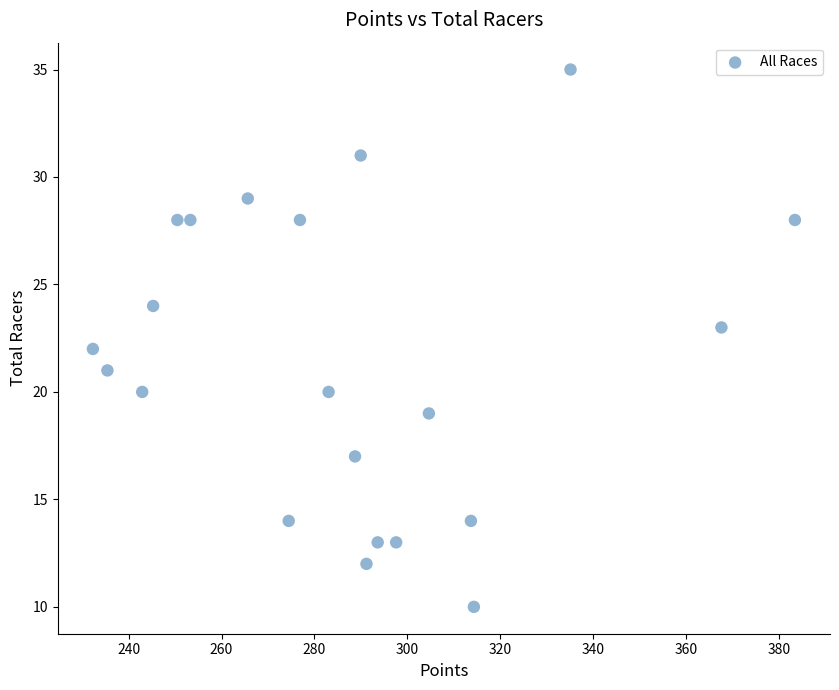

What is the range of Y values (max minus min)?

25